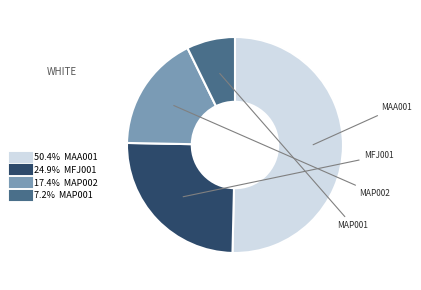

Does any single category account for the majority?

Yes